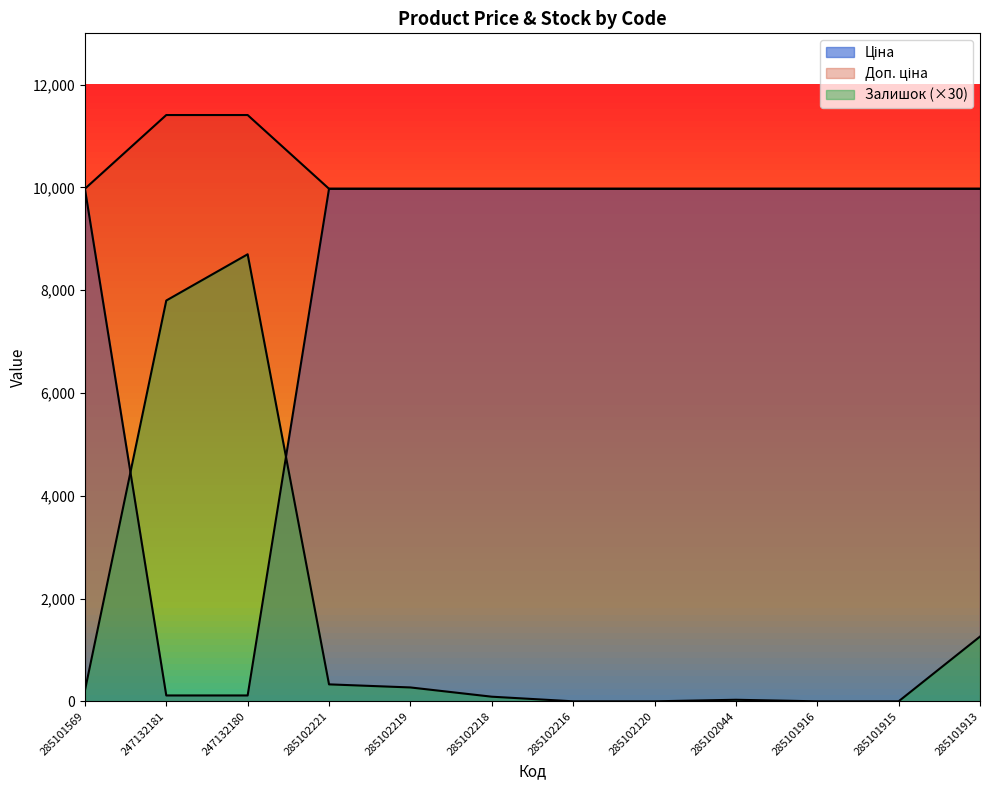

Where is Залишок nearest to the value 4350?

285101913